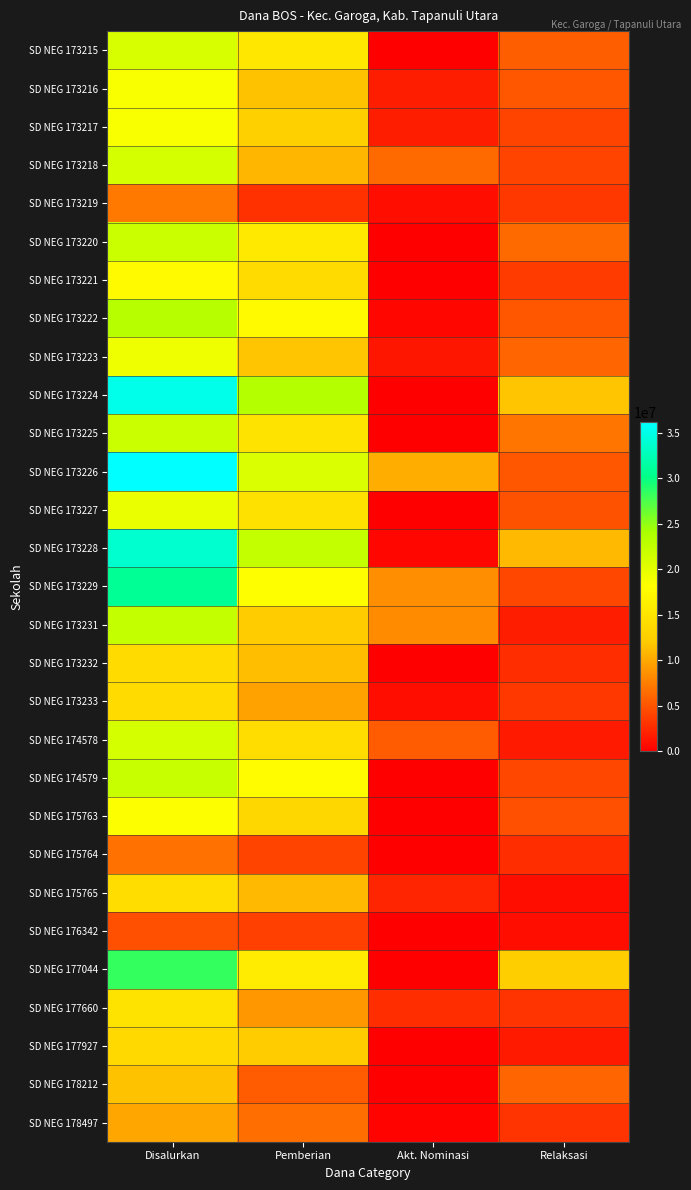

How many series are shown in this chart?

29